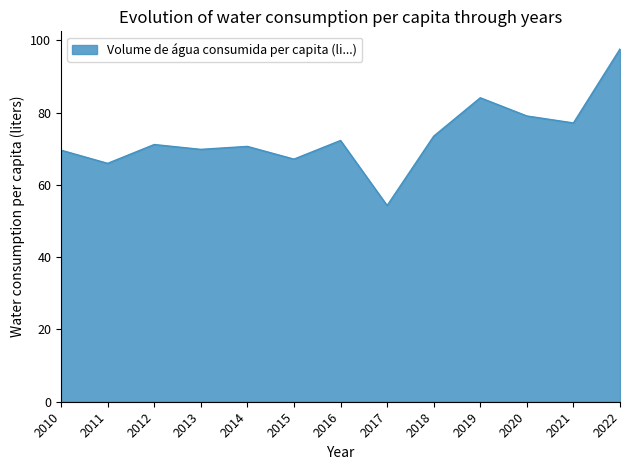

What is the greatest value displayed?

97.6